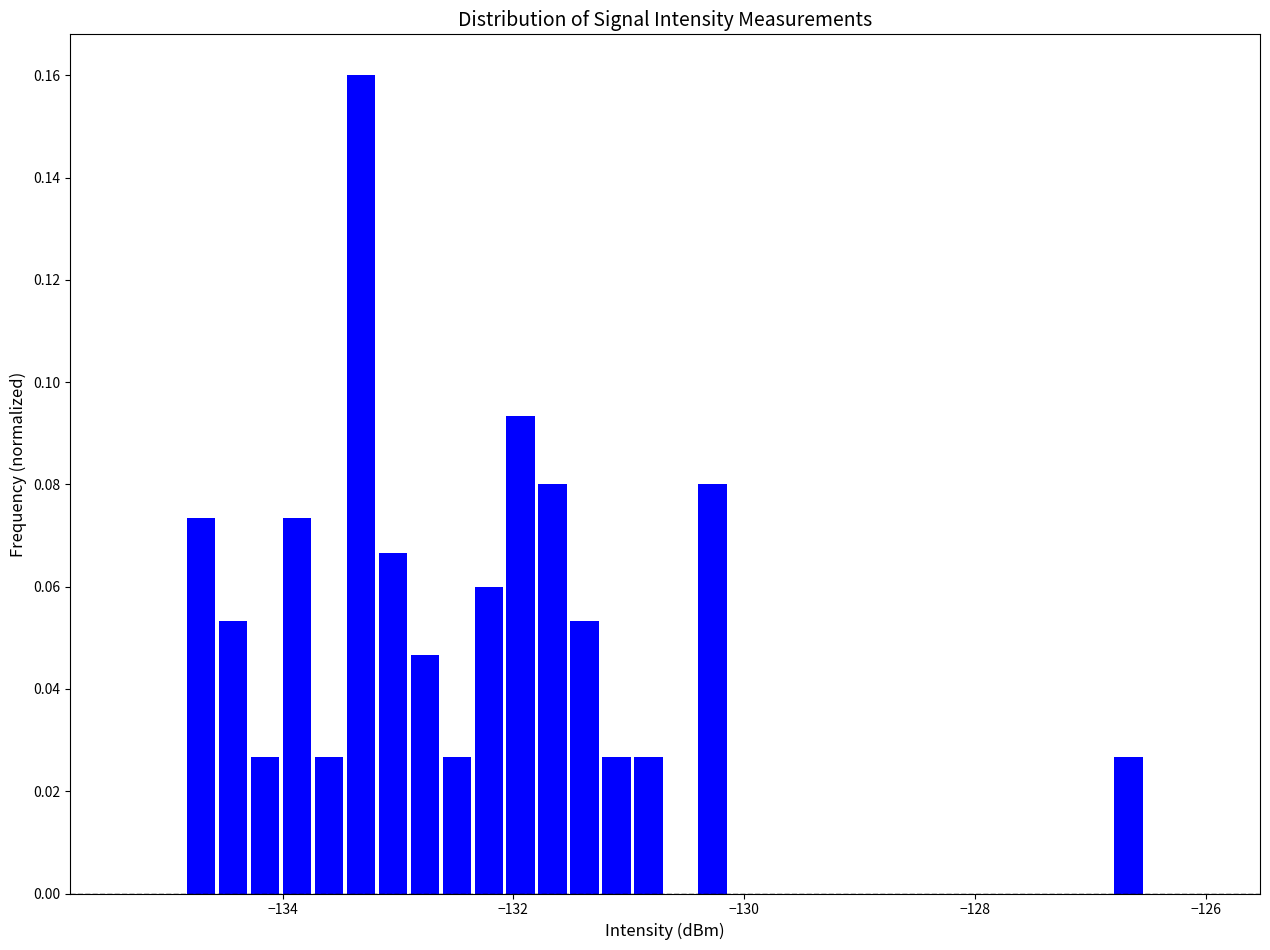

Around what value on the x-axis is the tallest bar? Give the approximate position of its centre, as read against the axis.

-133.4